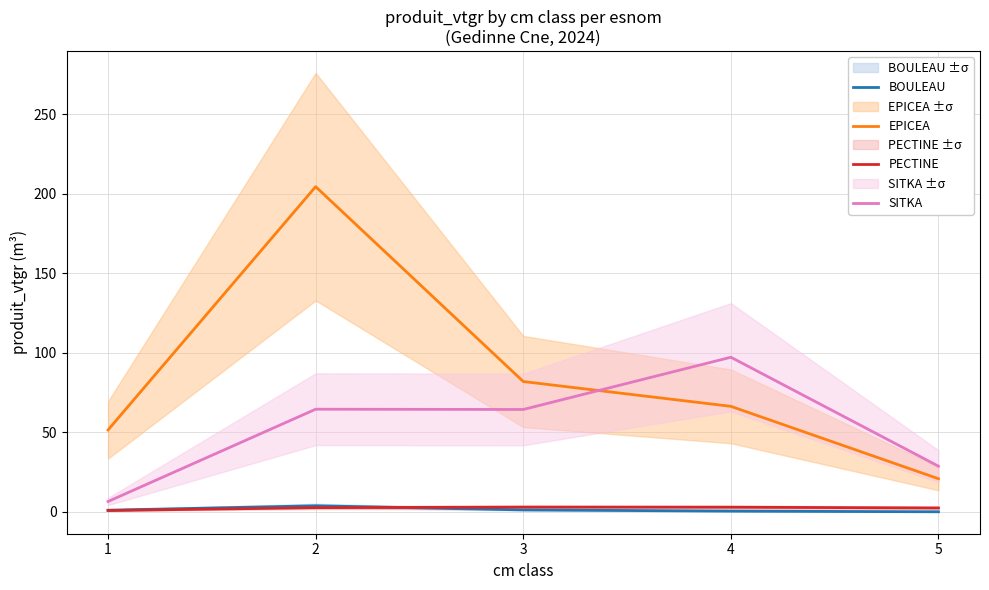

At which label does EPICEA reach its minimum?

5